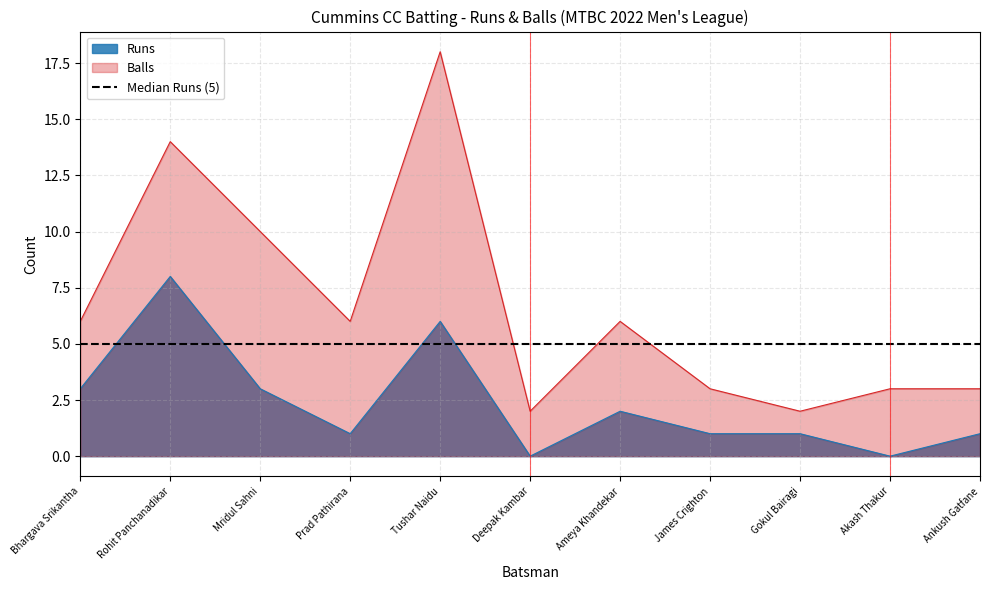

At how many categories does at least one series exceed 16?

1